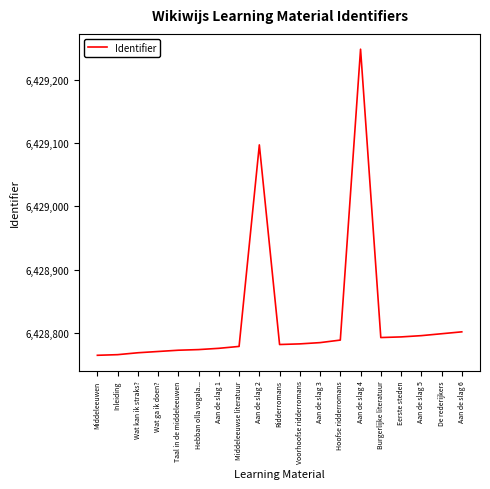

What is the change in value from Middeleeuwse literatuur to Aan de slag 5?

+17